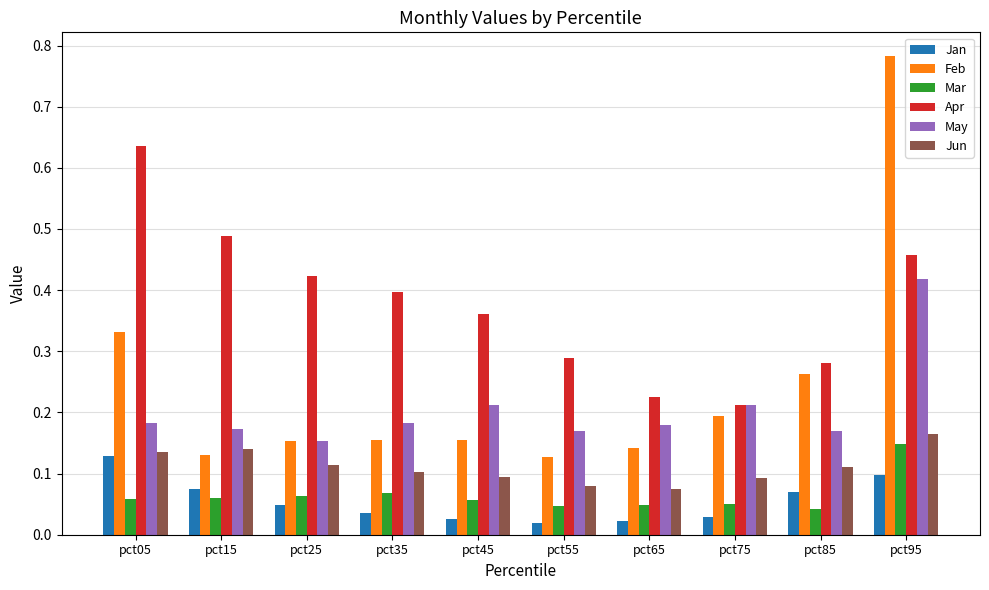

How many bars are there in each group?

6